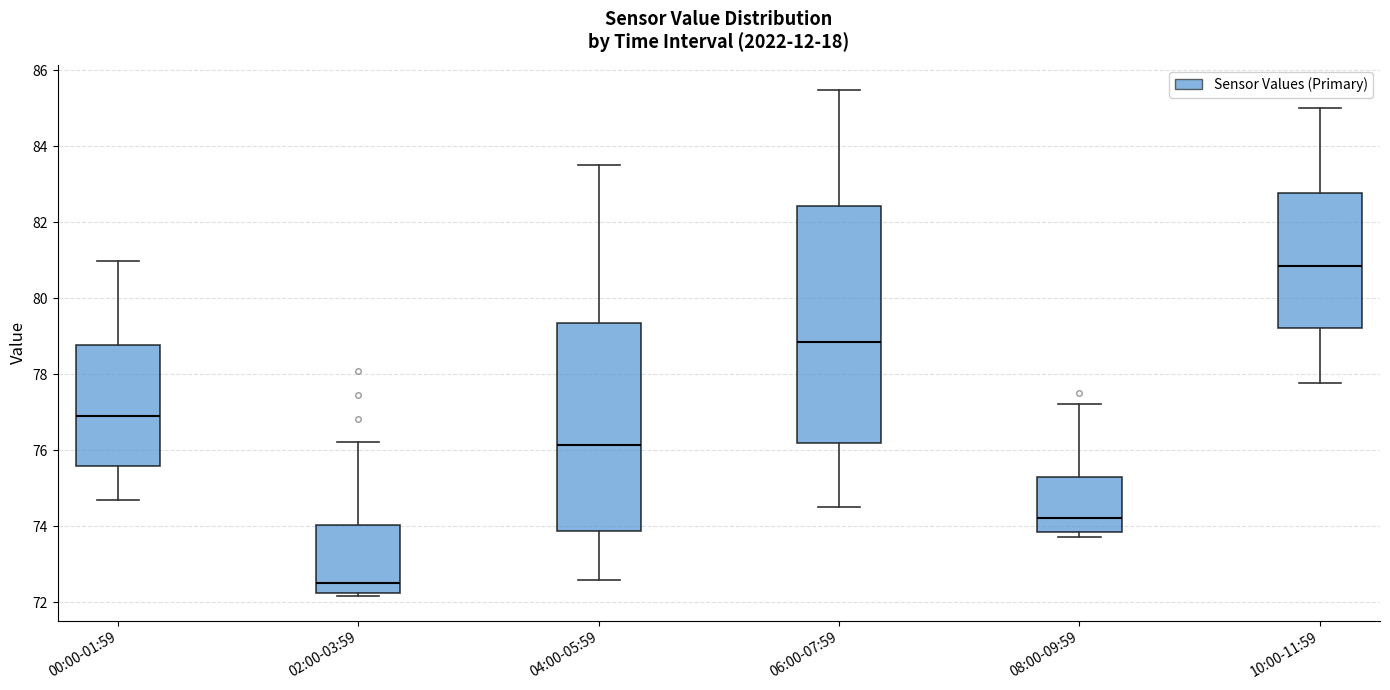

Reading left to right, read every box against the y-axis: the position of its median line, the range the box covers, and the ends of its whiskers. The values are not printed on the chart, so give them approximately, as read against the axis.

00:00-01:59: median 77.0, box 75.6 to 78.8, whiskers 74.6 to 81.0
02:00-03:59: median 72.6, box 72.2 to 74.0, whiskers 72.2 (just below the box's lower edge) to 76.2
04:00-05:59: median 76.2, box 73.8 to 79.4, whiskers 72.6 to 83.6
06:00-07:59: median 78.8, box 76.2 to 82.4, whiskers 74.6 to 85.4
08:00-09:59: median 74.2, box 73.8 to 75.2, whiskers 73.8 (just below the box's lower edge) to 77.2
10:00-11:59: median 80.8, box 79.2 to 82.8, whiskers 77.8 to 85.0